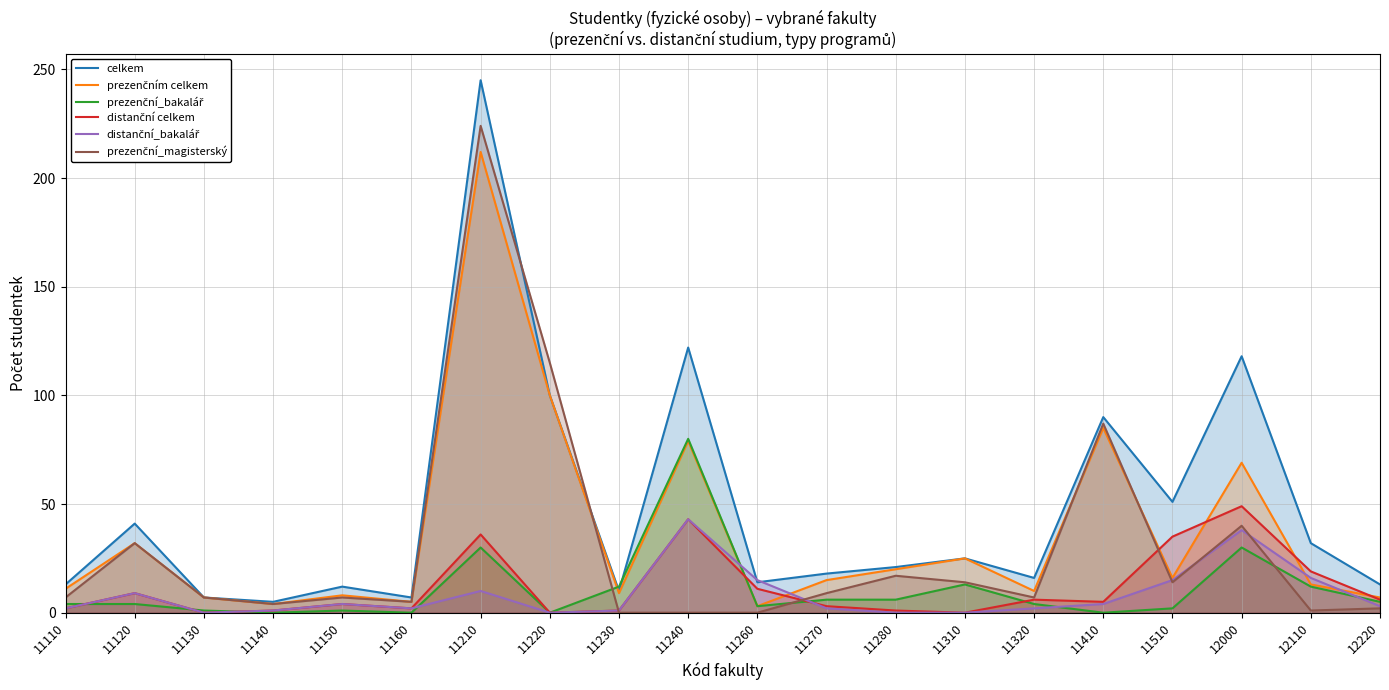

In prezenční_magisterský, how many points are higher than both neighbors (excluding endpoints)?

6